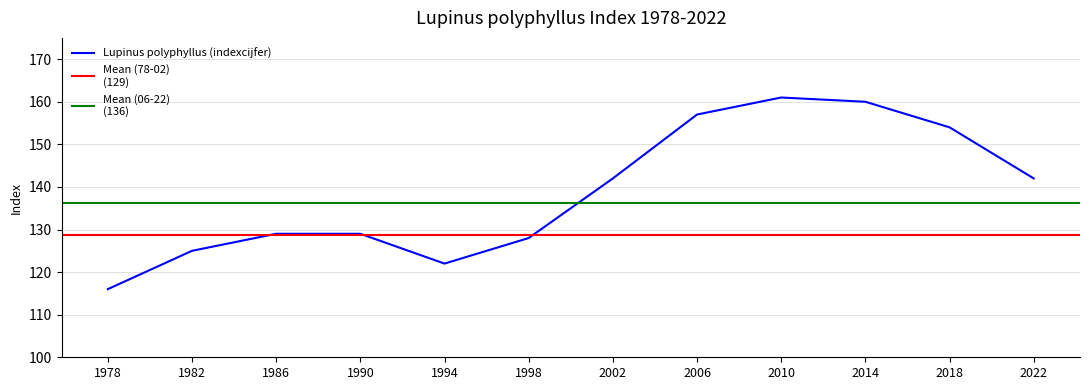

What is the value of the 12th point from the left?

142